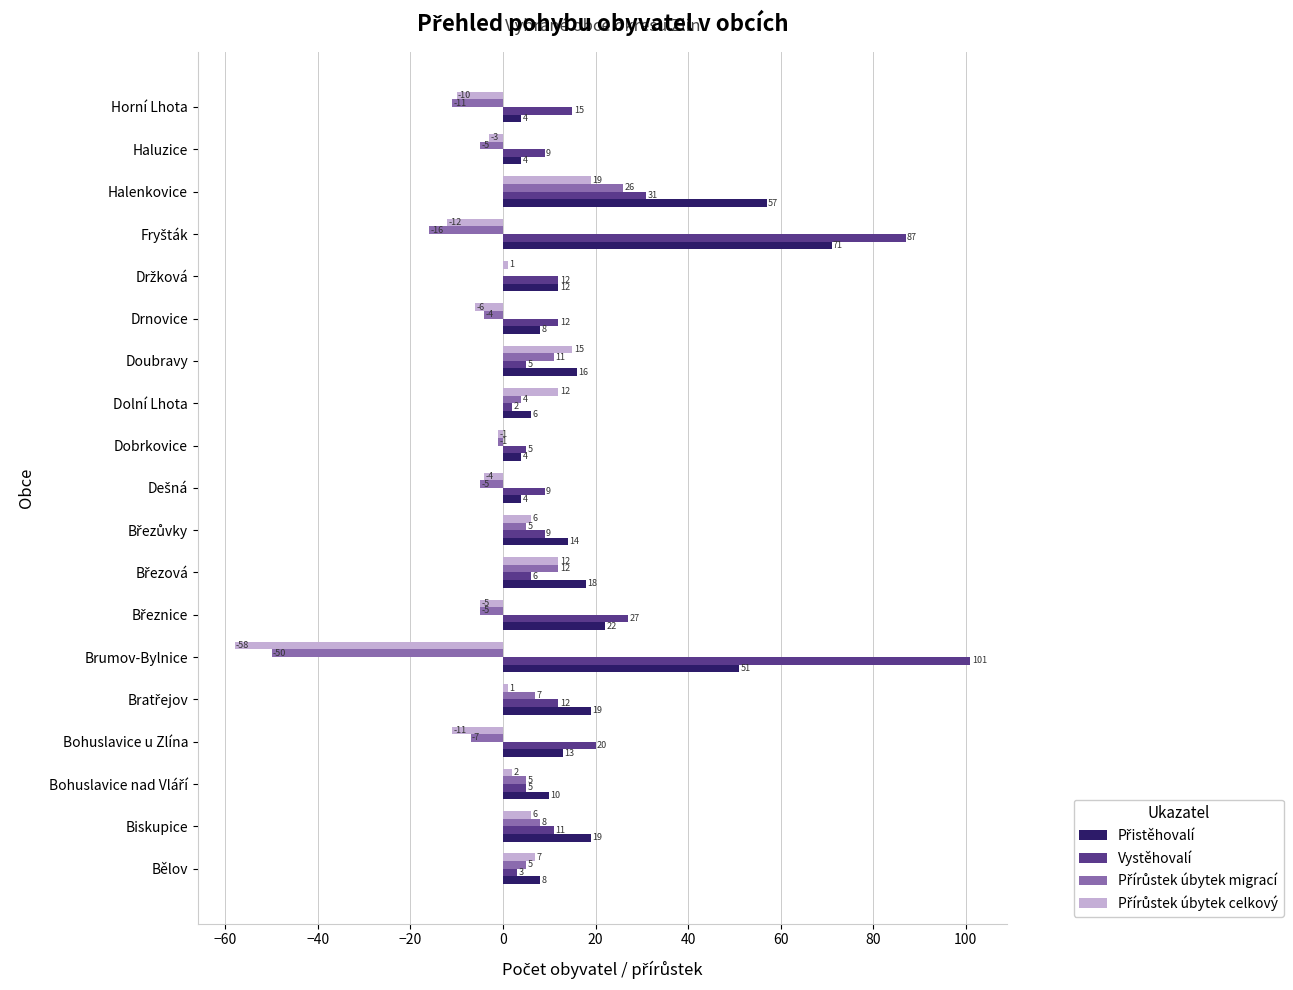

How many data points does each series have?

19